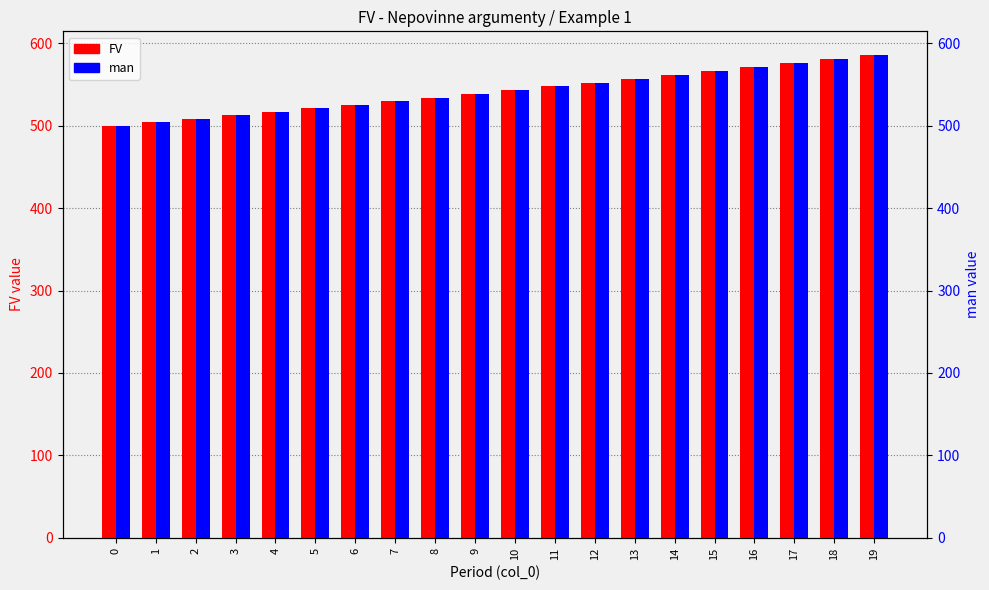

At which label does FV reach its peak?

19